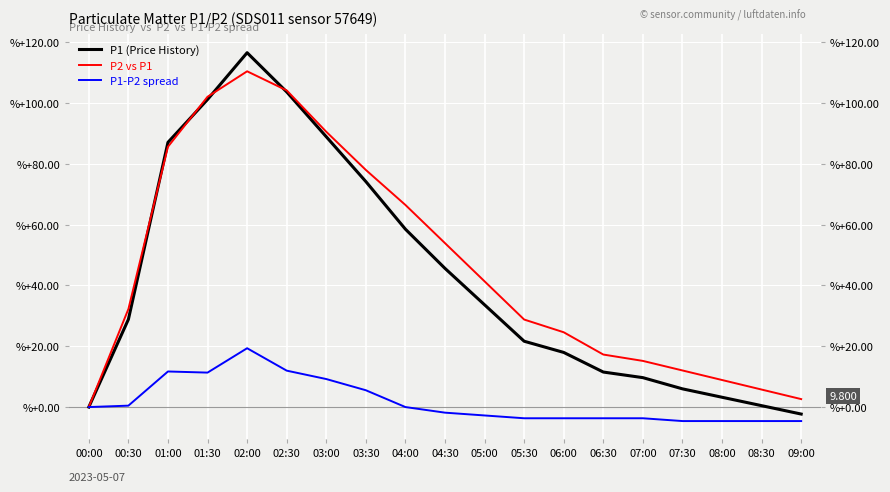

The value of P1-P2 spread at 08:00 is -4.6. True or false?

True